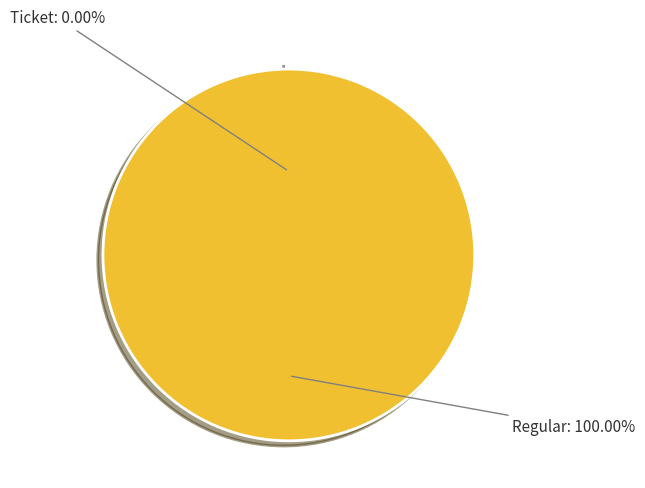

To the nearest percent, what is the difference between the Ticket (io_index=0) and Regular (io_index=14) slice percentages?

100%